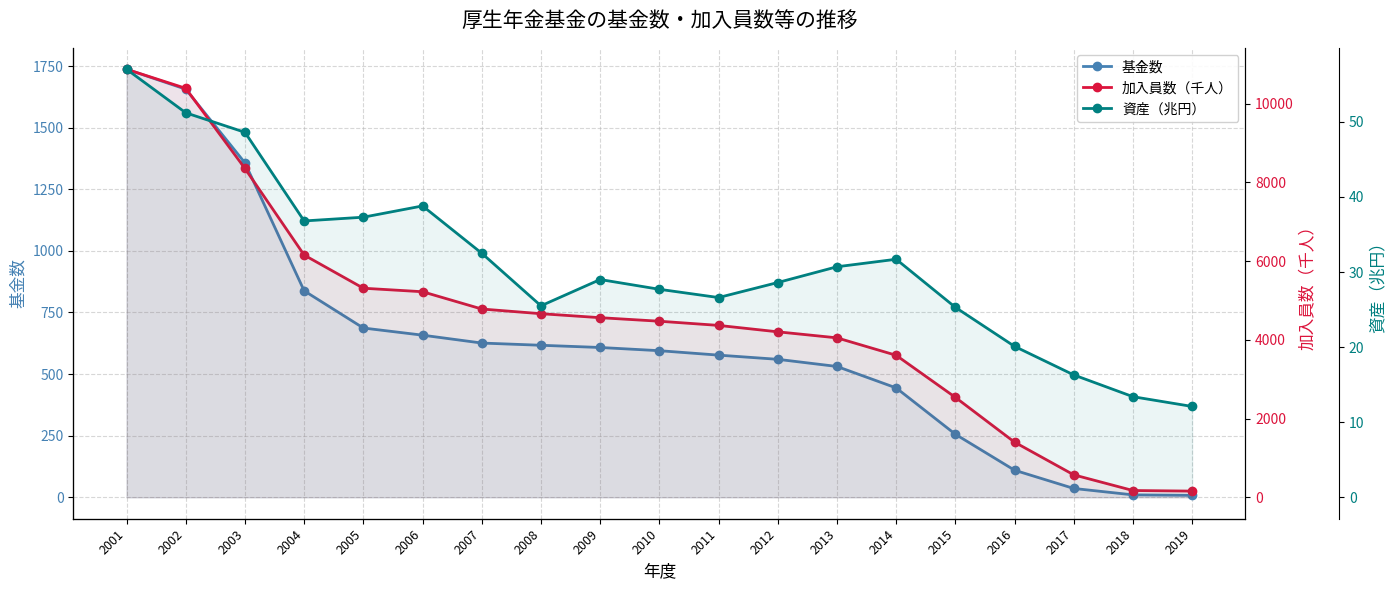

What is the average value of the 基金数 series?

626.9